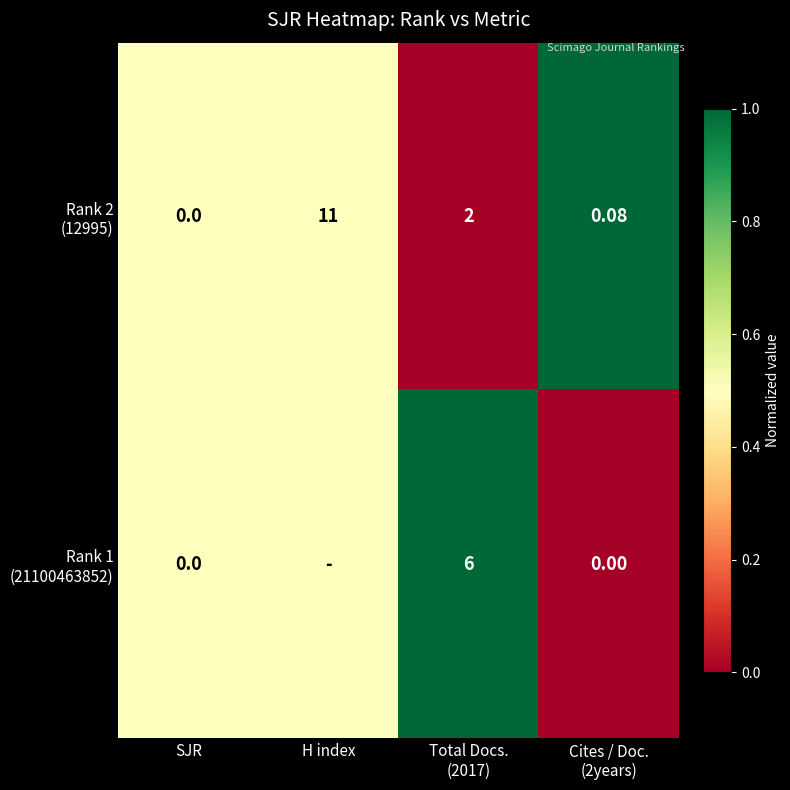

How many Rank 1 (21100463852) values are between 0 and 1?

4